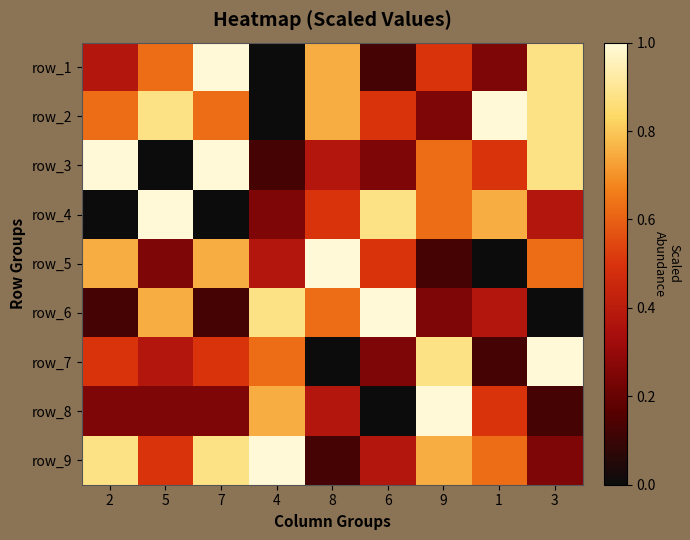

At which category does the chart reach its peak across all series?

7